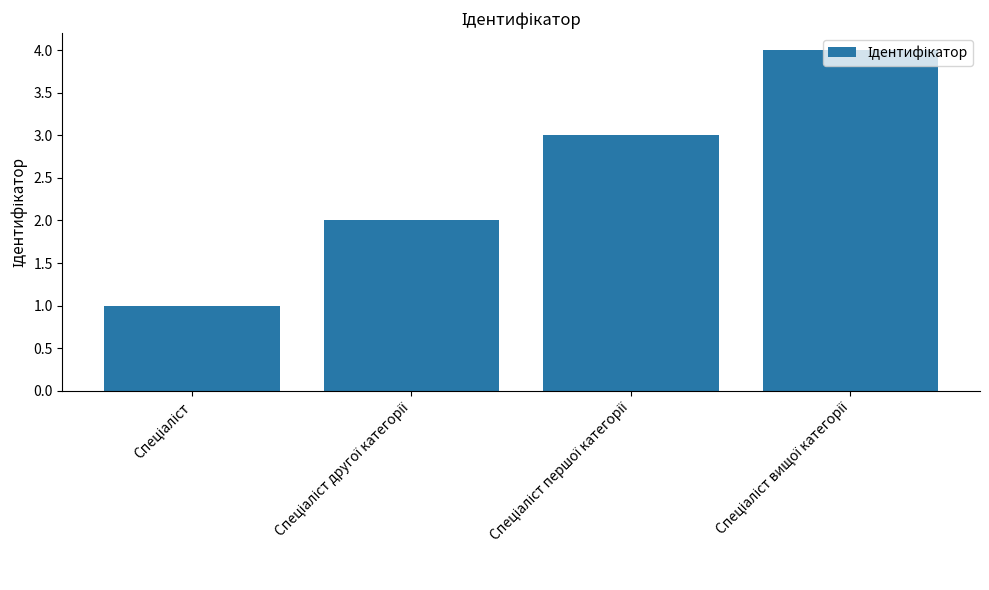

What is the greatest value displayed?

4